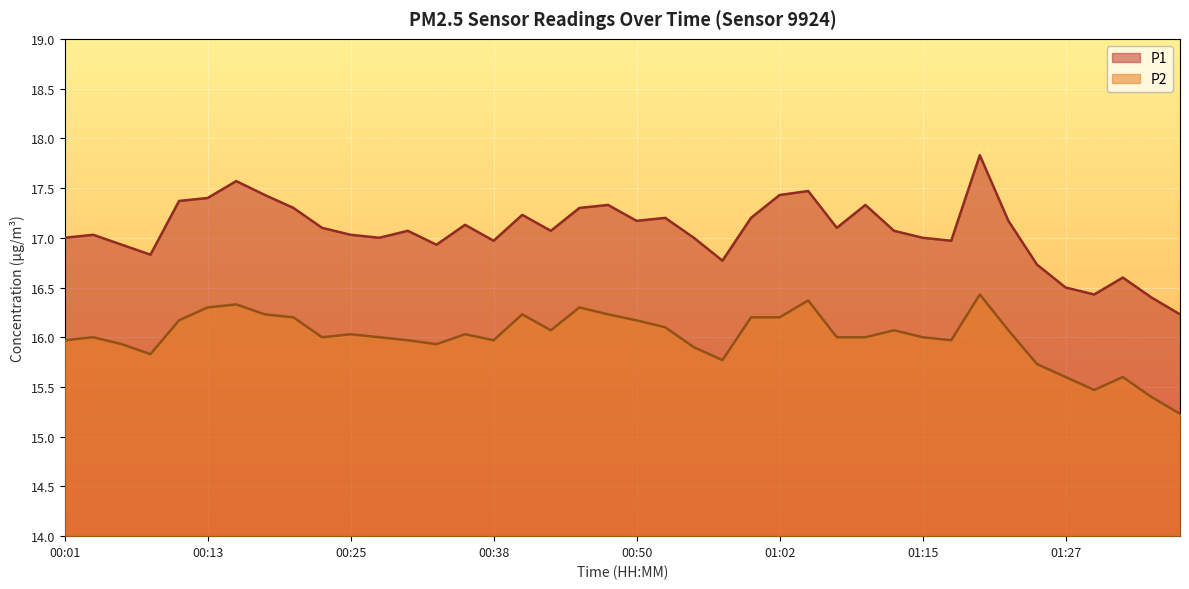

In P1, how many points are higher than both neighbors (excluding endpoints)?

11